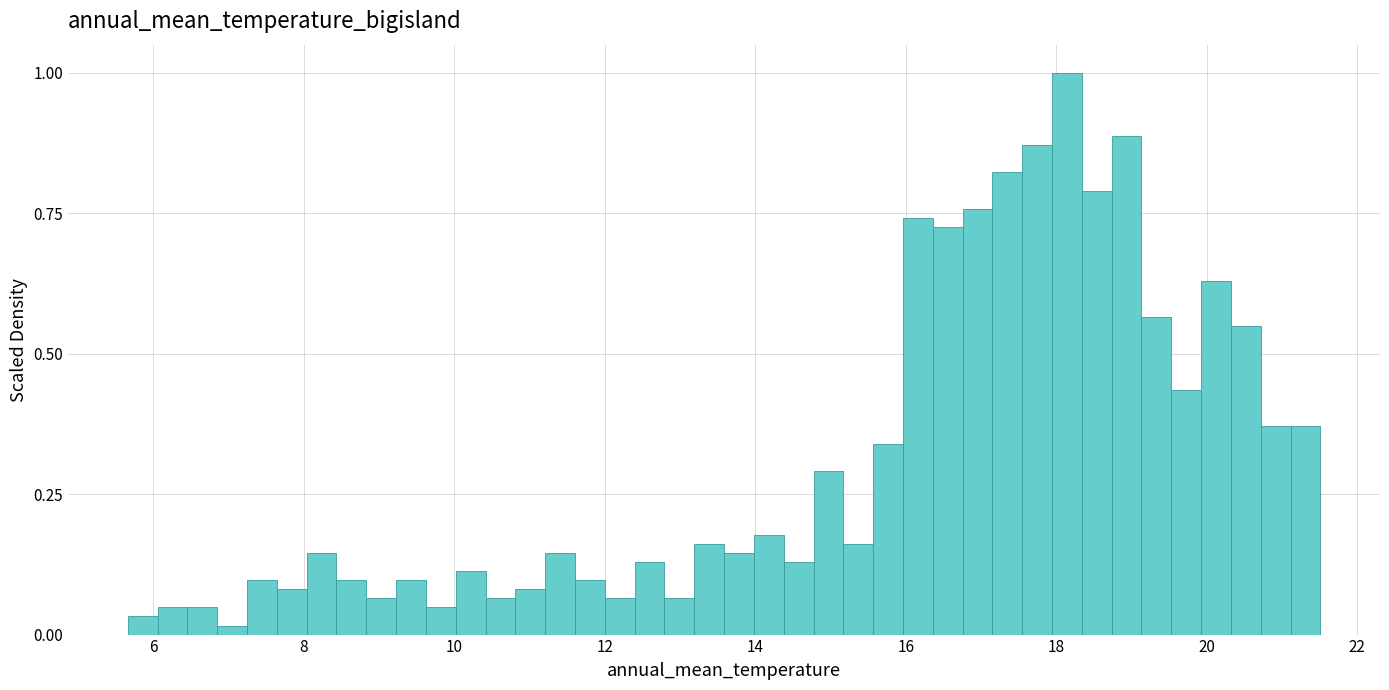

Around what value on the x-axis is the tallest bar? Give the approximate position of its centre, as read against the axis.

18.2